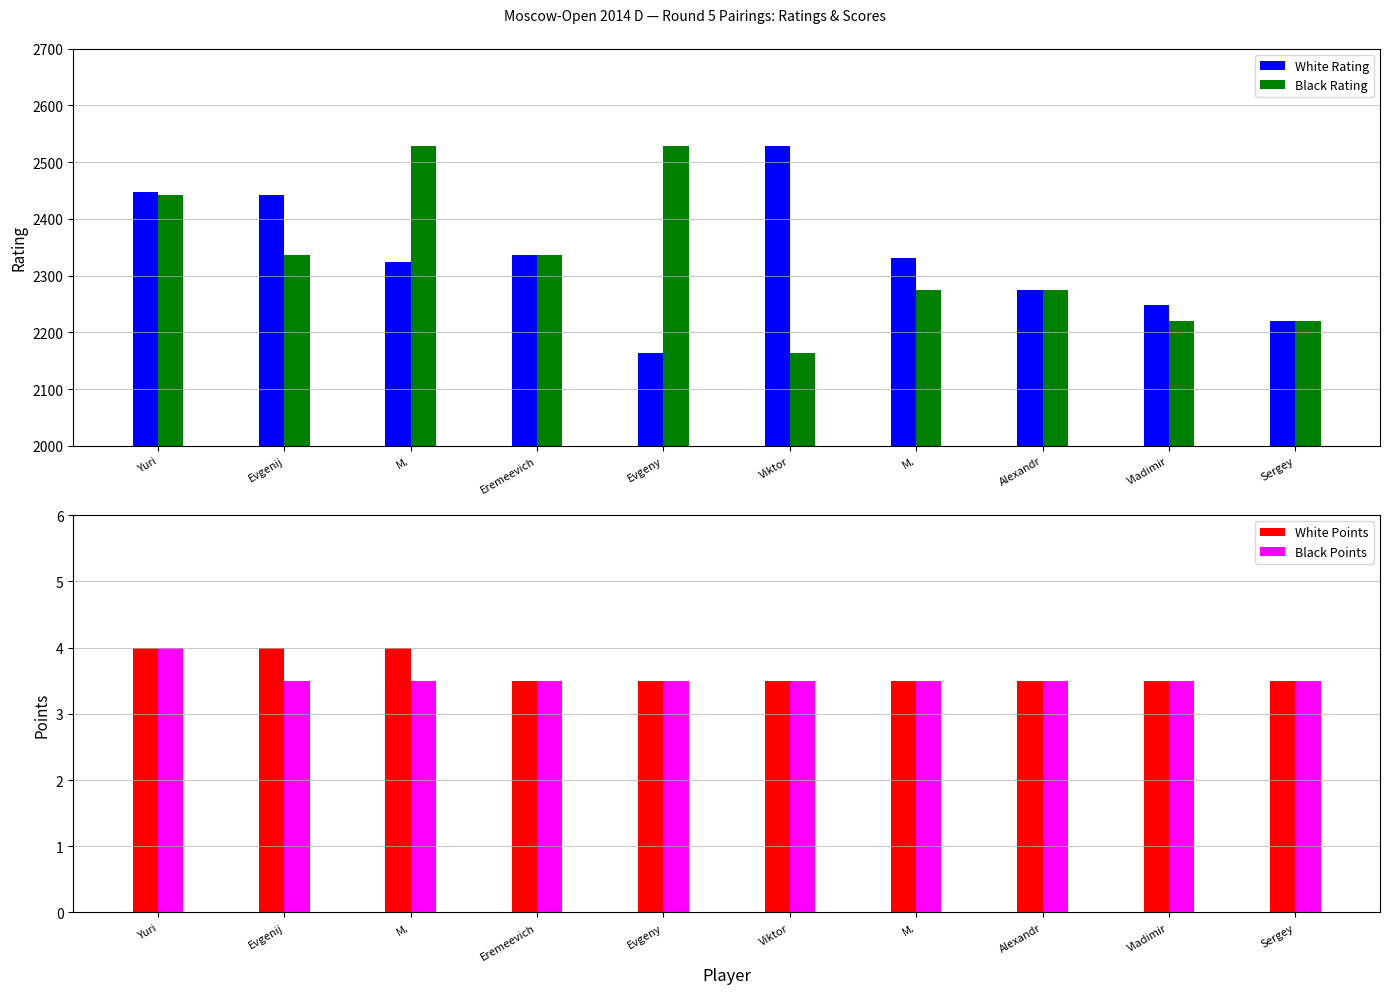

Which series has the widest spread of values?

White Rating